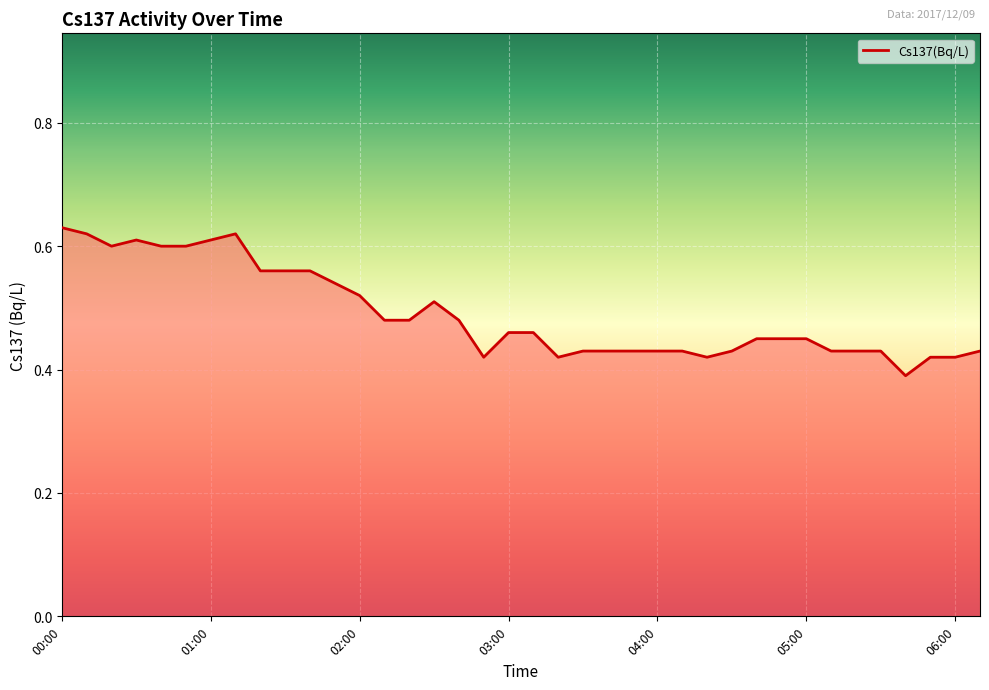

How many points are lower than both their immediate neighbors (excluding endpoints)?

5